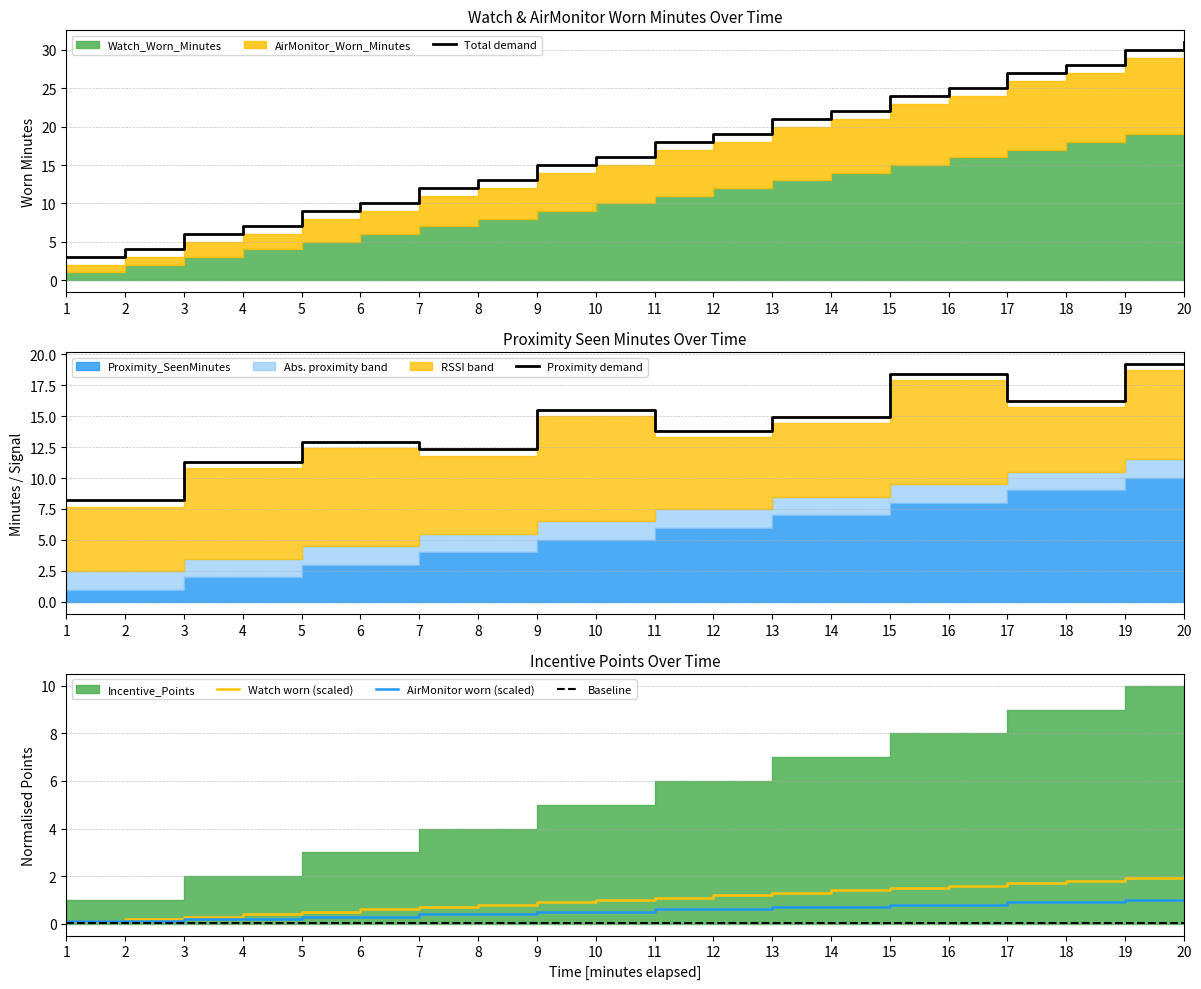

Reading right to left, list all the values displayed in this chart.

Total demand: 31.0	30.0	28.0	27.0	25.0	24.0	22.0	21.0	19.0	18.0	16.0	15.0	13.0	12.0	10.0	9.0	7.0	6.0	4.0	3.0
Proximity demand: 19.2	19.2	16.2	16.2	18.4	18.4	14.9	14.9	13.8	13.8	15.5	15.5	12.3	12.3	12.9	12.9	11.3	11.3	8.2	8.2
Watch worn (scaled): 2.0	1.9	1.8	1.7	1.6	1.5	1.4	1.3	1.2	1.1	1.0	0.9	0.8	0.7	0.6	0.5	0.4	0.3	0.2	0.1
AirMonitor worn (scaled): 1.0	1.0	0.9	0.9	0.8	0.8	0.7	0.7	0.6	0.6	0.5	0.5	0.4	0.4	0.3	0.3	0.2	0.2	0.1	0.1
Baseline: 0.0	0.0	0.0	0.0	0.0	0.0	0.0	0.0	0.0	0.0	0.0	0.0	0.0	0.0	0.0	0.0	0.0	0.0	0.0	0.0